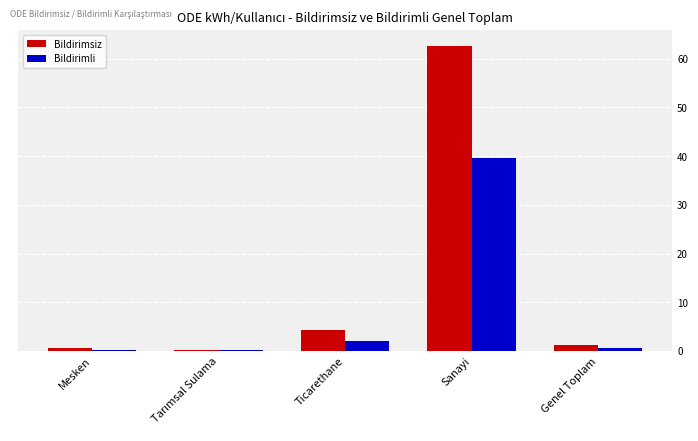

Which label corresponds to the largest value in the chart?

Sanayi